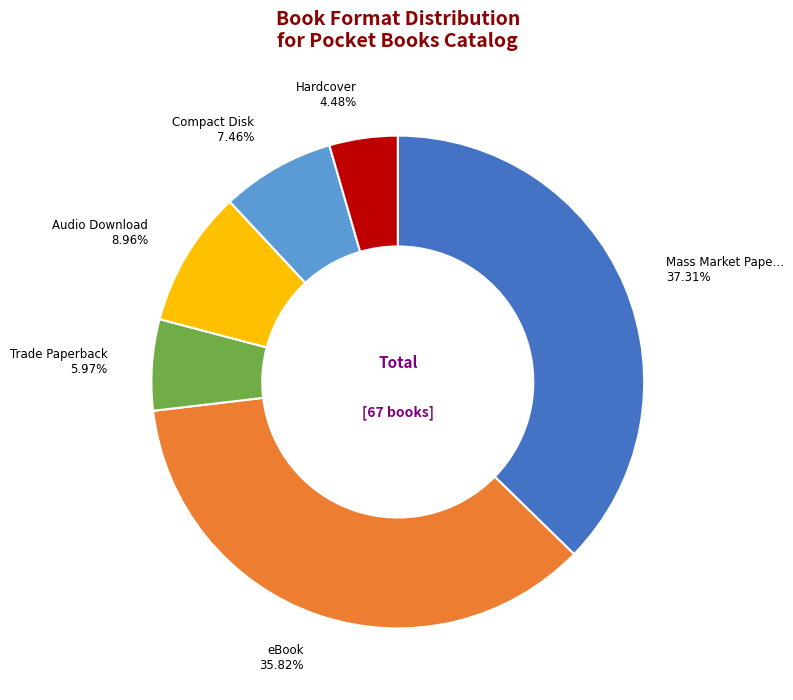

Does any single category account for the majority?

No